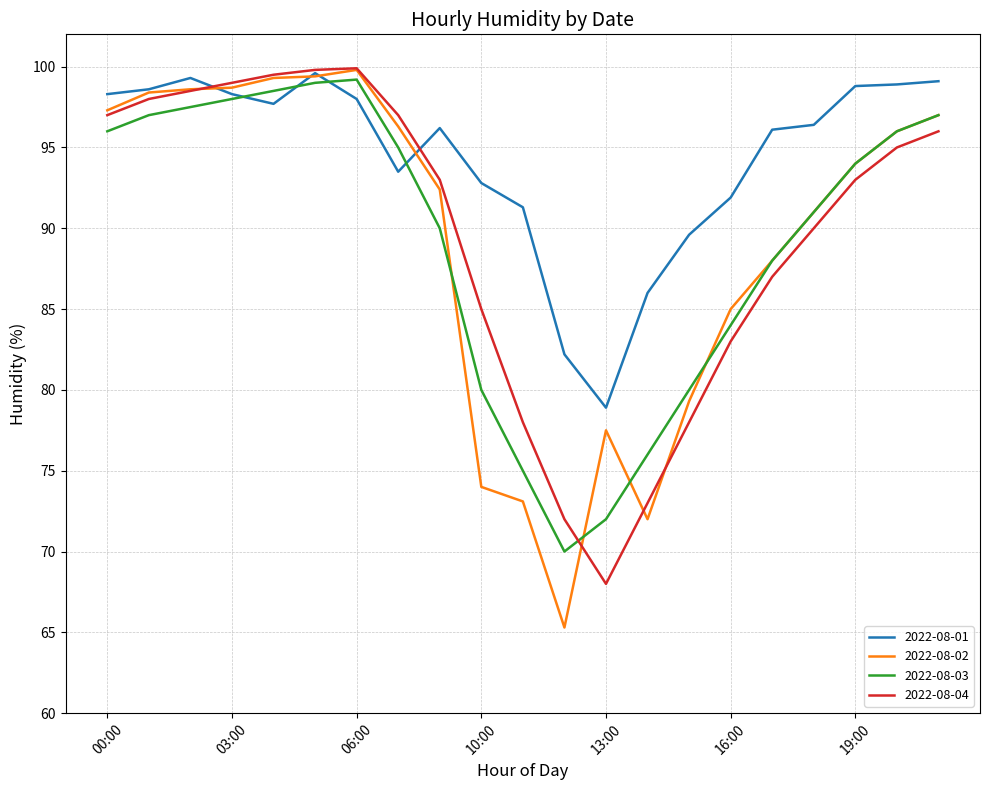

What is the highest value of the 2022-08-01 series?

99.6